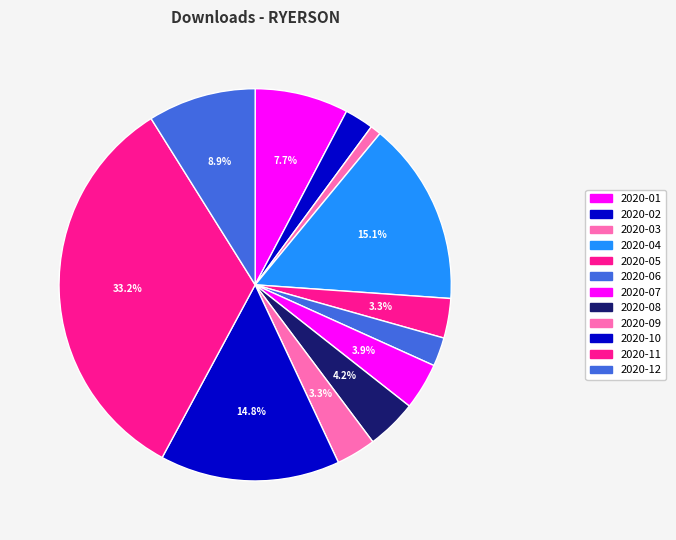

True or false: 2020-11 accounts for 33% of the total.

True